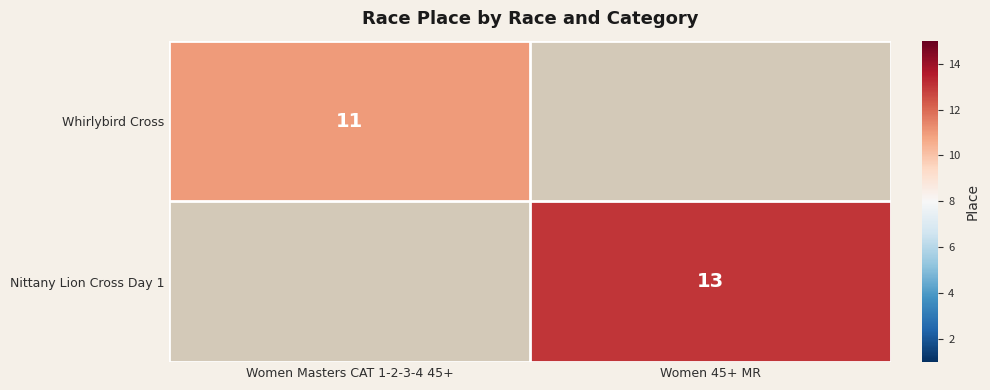

True or false: Nittany Lion Cross Day 1 has a value of 4 at Women 45+ MR.

False